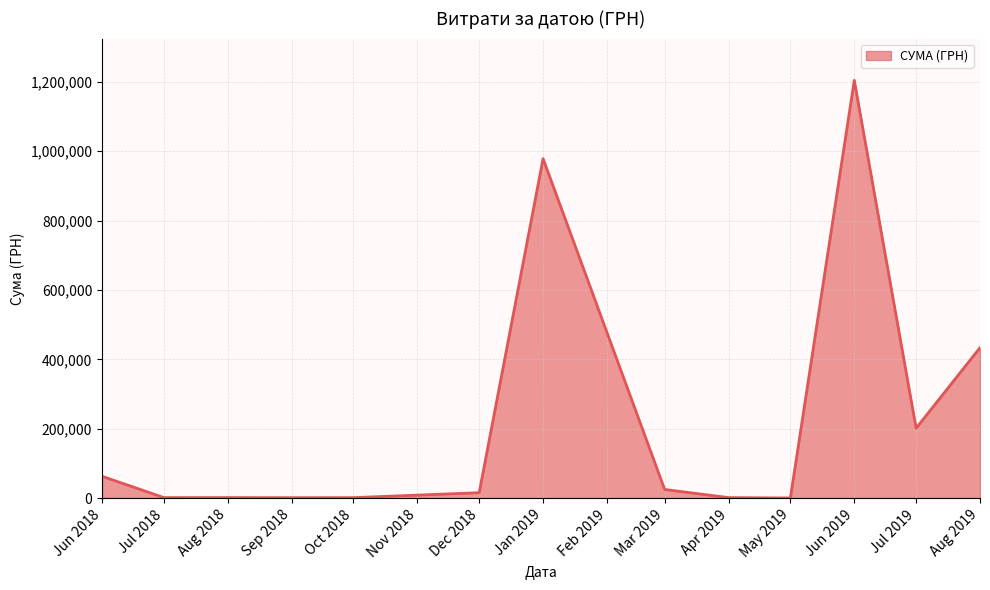

What is the greatest value displayed?

1204251.0